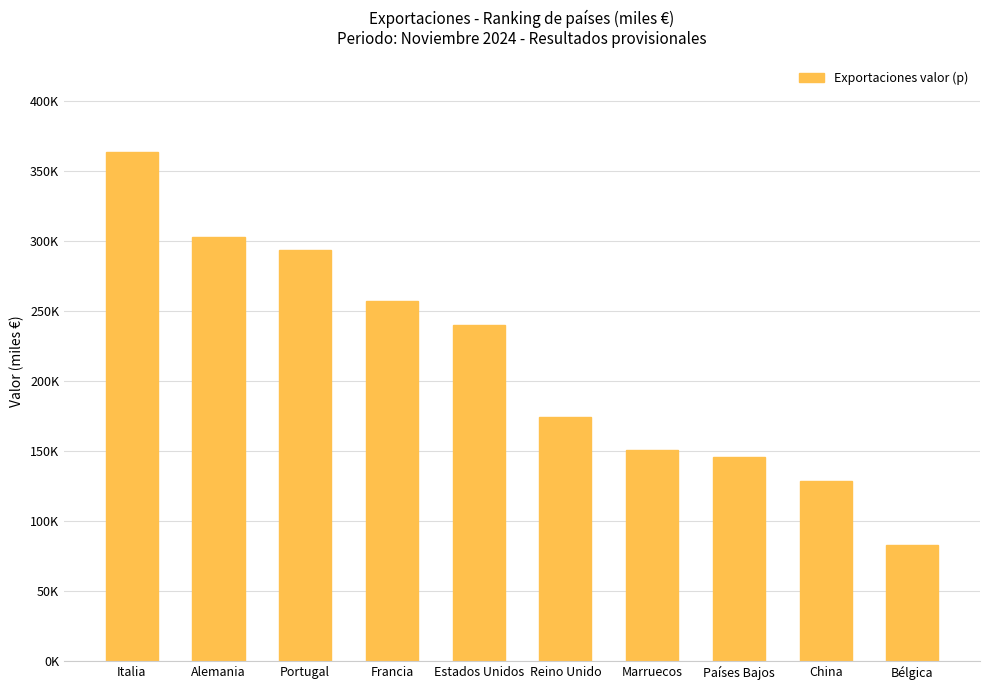

Are the bars horizontal?

No